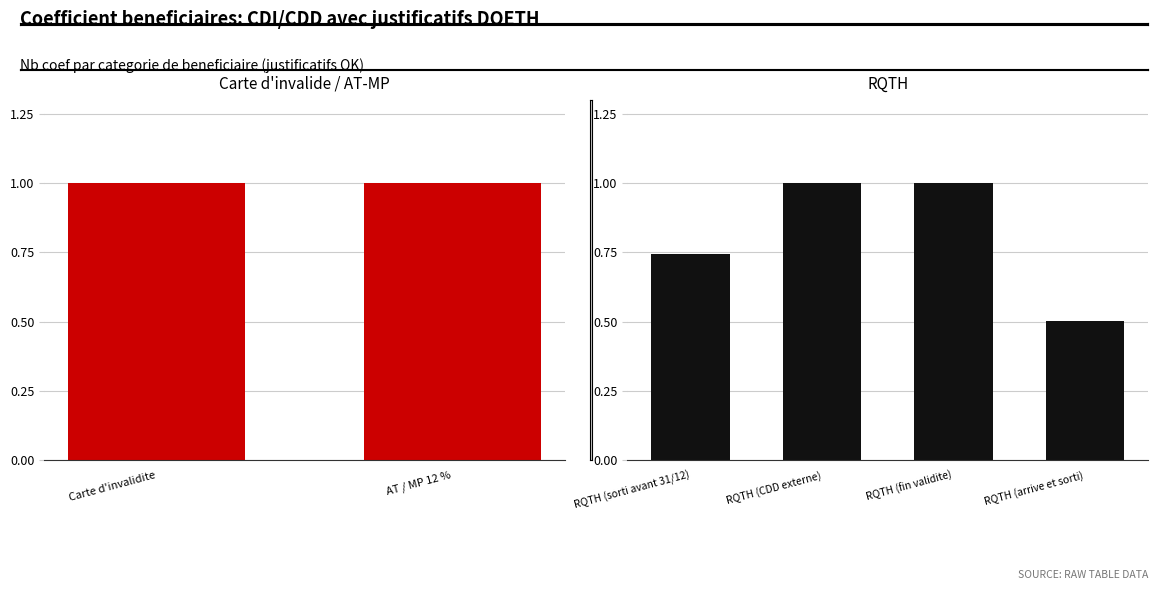

Does the chart contain any negative values?

No